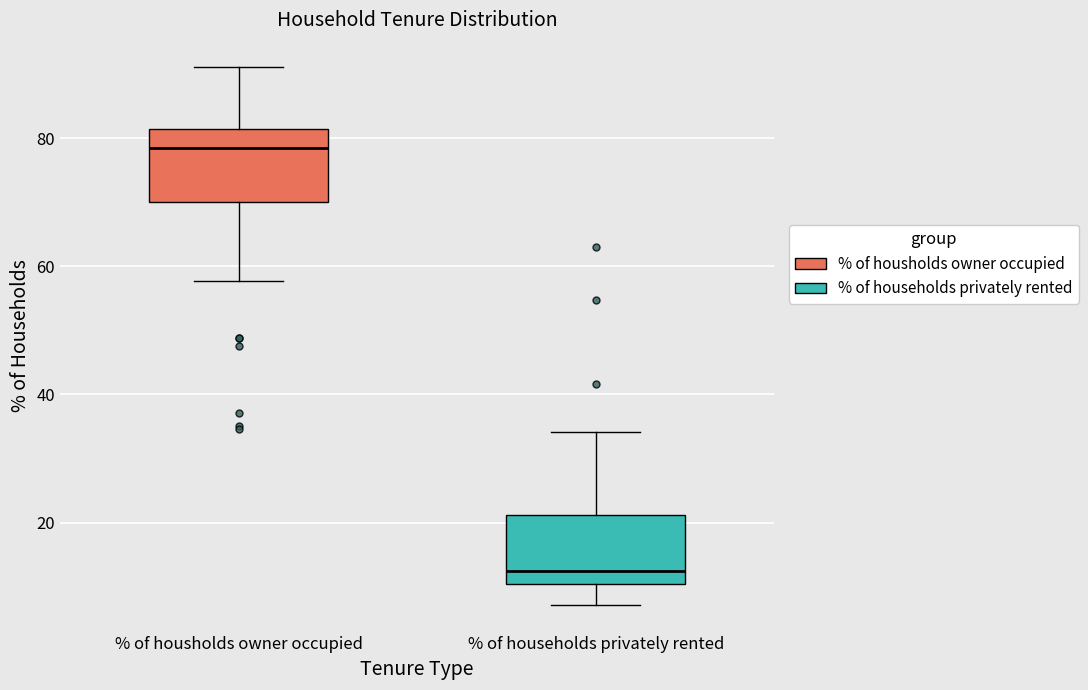

Reading left to right, transcribe this box plot: for each box, give where its median line is, the range the box spans, and where its two whiskers end, as read against the y-axis. The values are not printed on the chart, so give them approximately, as read against the axis.

% of housholds owner occupied: median 78, box 70 to 82, whiskers 58 to 92
% of households privately rented: median 12, box 10 to 22, whiskers 8 to 34